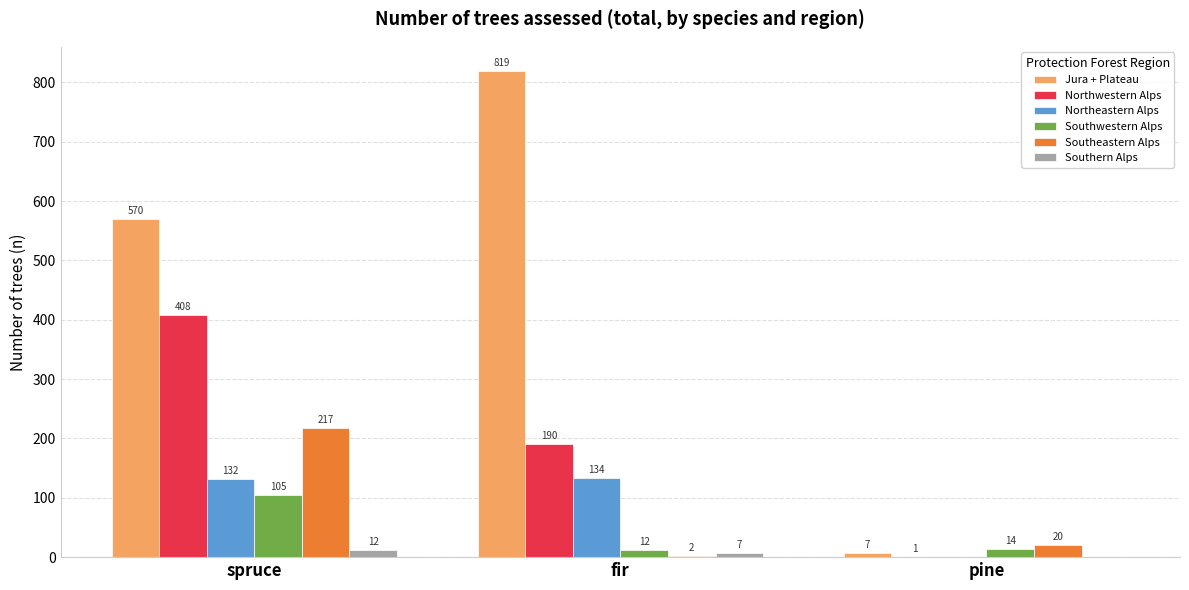

What is the approximate value of Northeastern Alps at spruce, to the nearest 10?

130